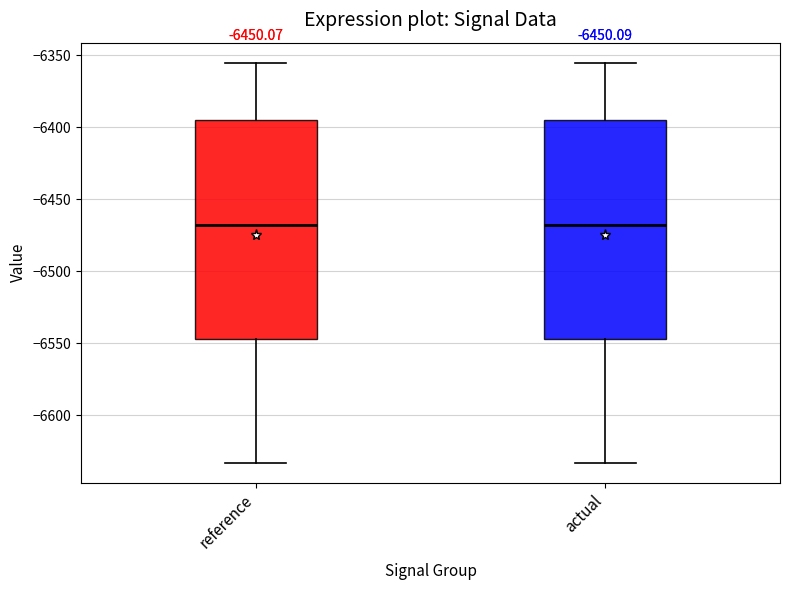

Reading left to right, read every box against the y-axis: the position of its median line, the range the box covers, and the ends of its whiskers. The values are not printed on the chart, so give them approximately, as read against the axis.

reference: median -6470, box -6545 to -6395, whiskers -6635 to -6355
actual: median -6470, box -6545 to -6395, whiskers -6635 to -6355